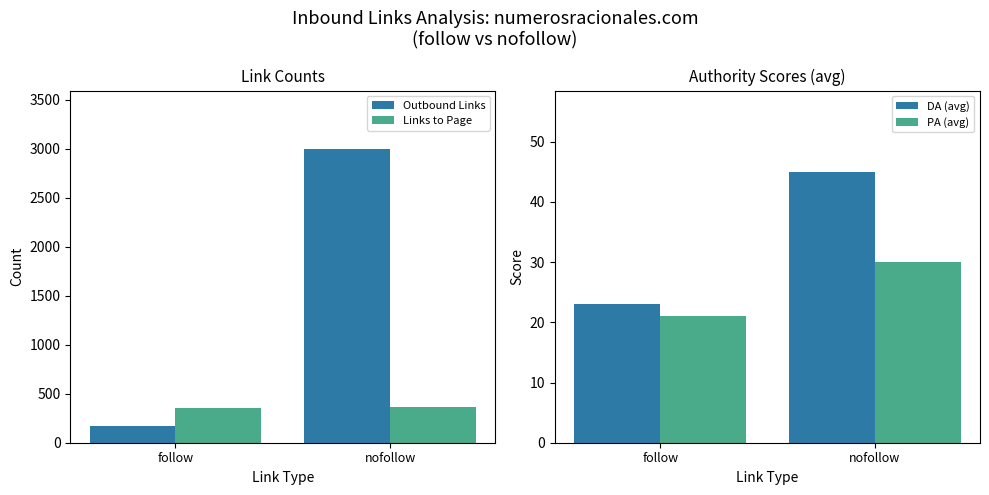

What is the difference between the highest and lowest values at nofollow?

2964